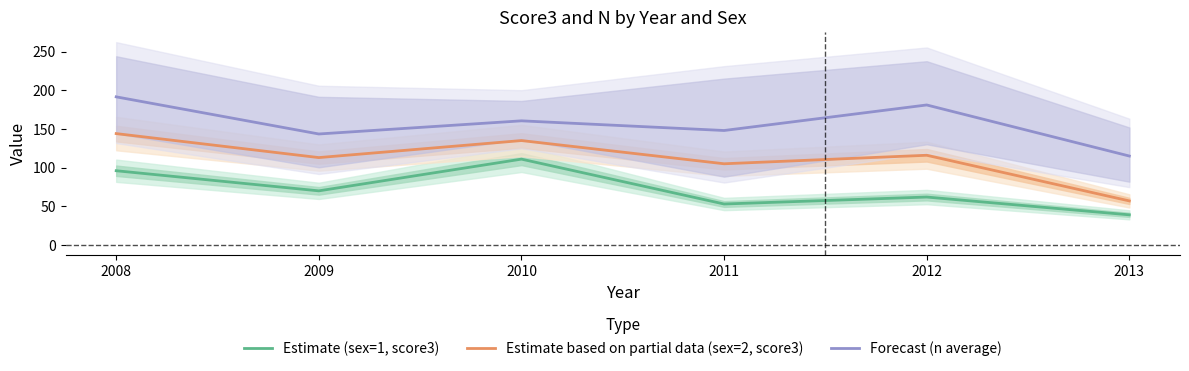

Is the value of Estimate based on partial data (sex=2, score3) at 2010 greater than the value of Forecast (n average) at 2013?

Yes